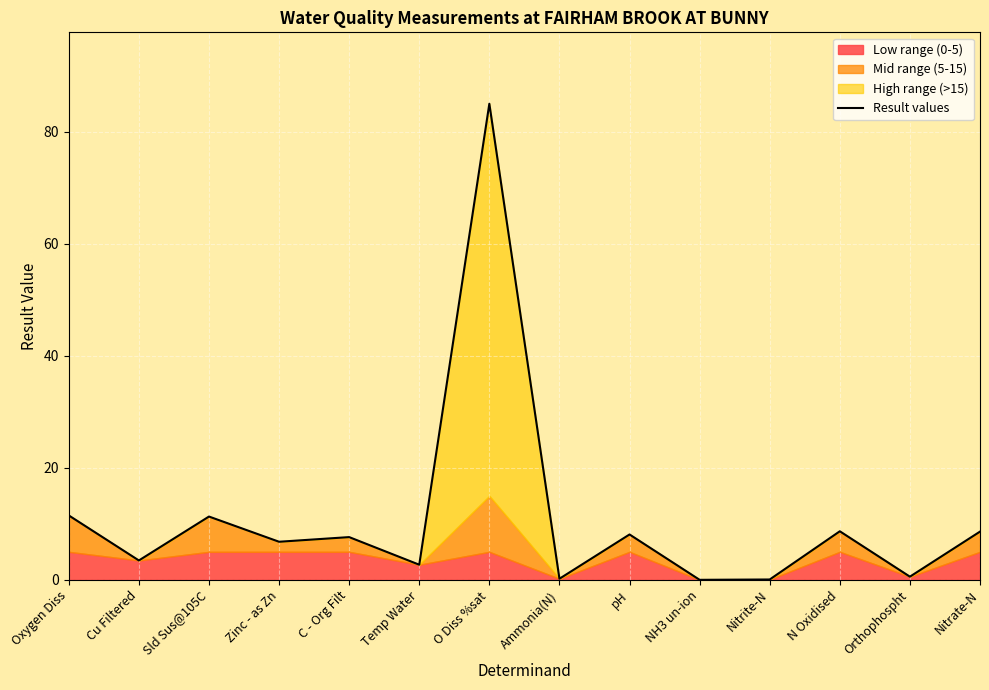

What is the sum of the values at Nitrite-N and pH?

8.2